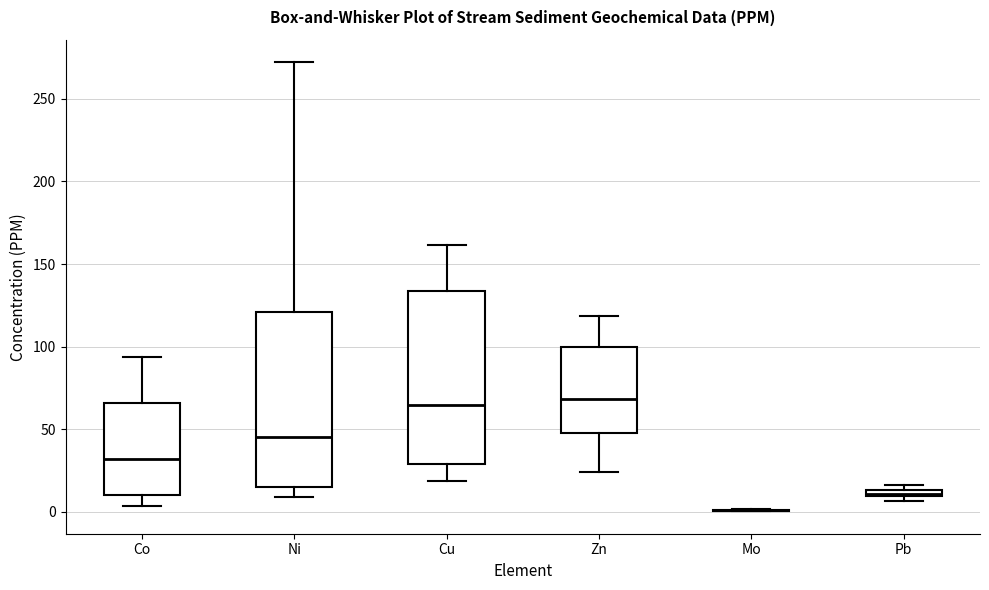

Where is the upper edge of the box for Pb on the y-axis? The values are not printed on the chart, so give them approximately, as read against the axis.

15